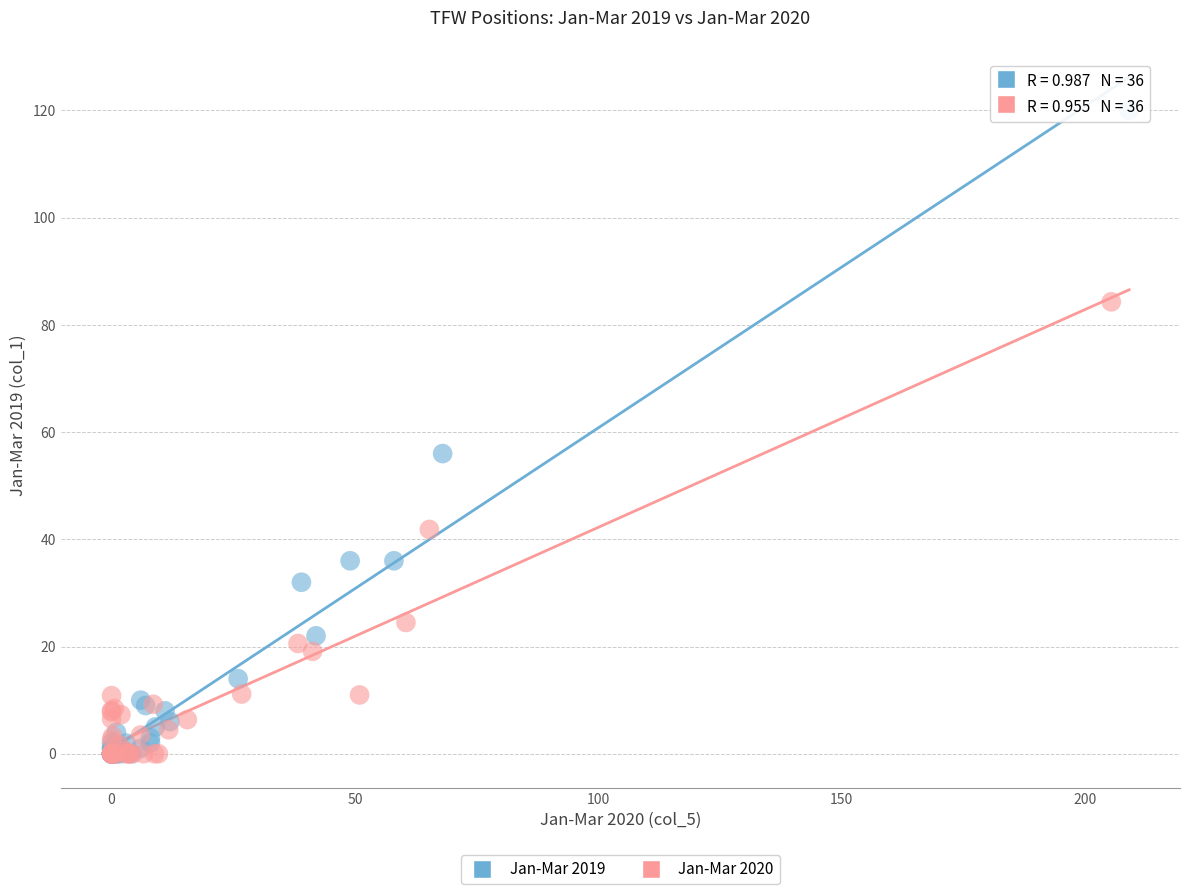

Which series has the widest spread of Y values?

Jan-Mar 2019